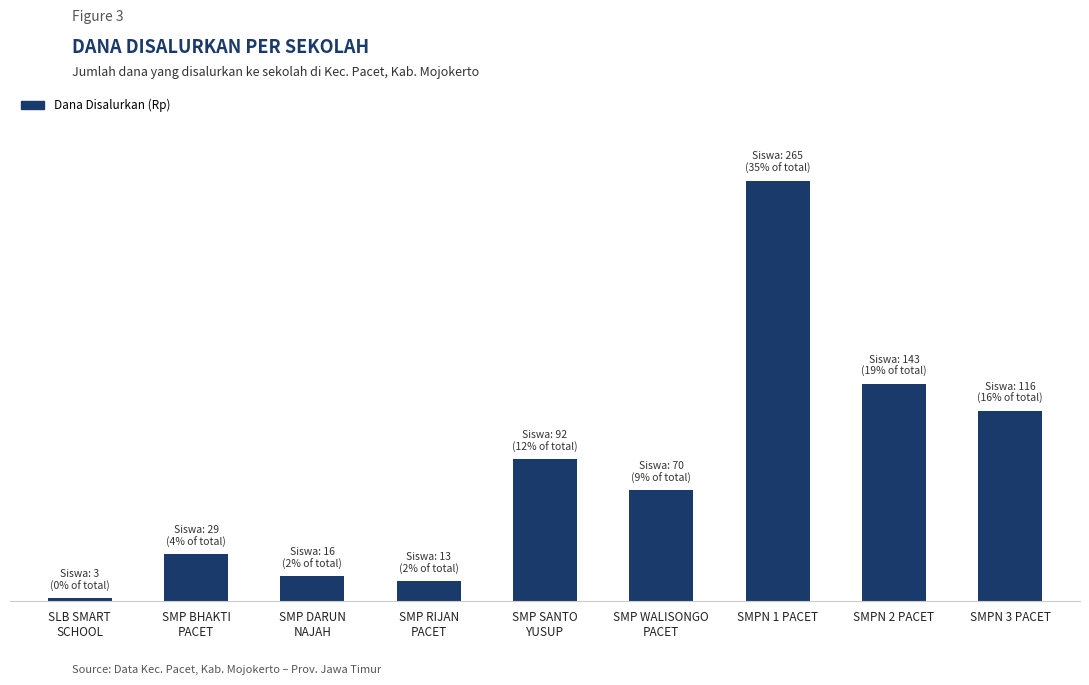

True or false: the data shows 1125000 at SLB SMART
SCHOOL.

True